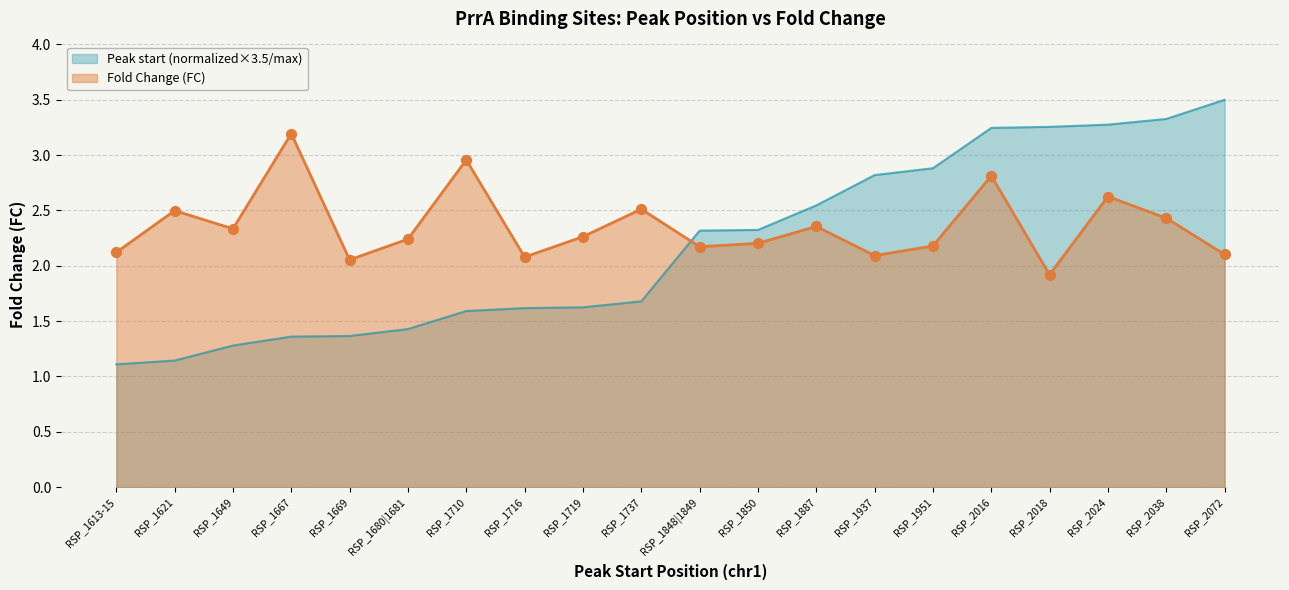

Which series contains the highest Y value?

Peak start